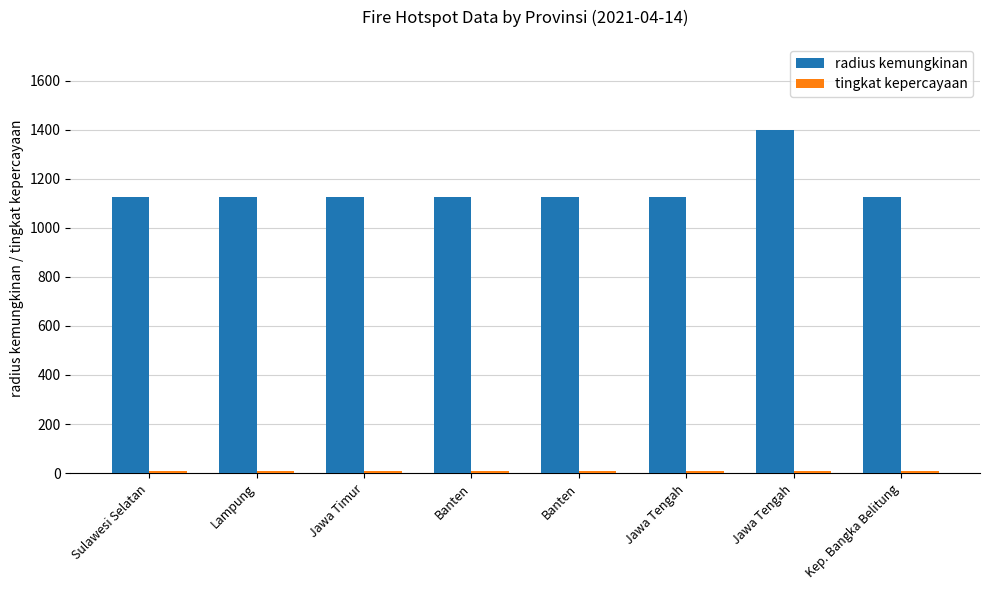

What is the smallest value displayed?

8